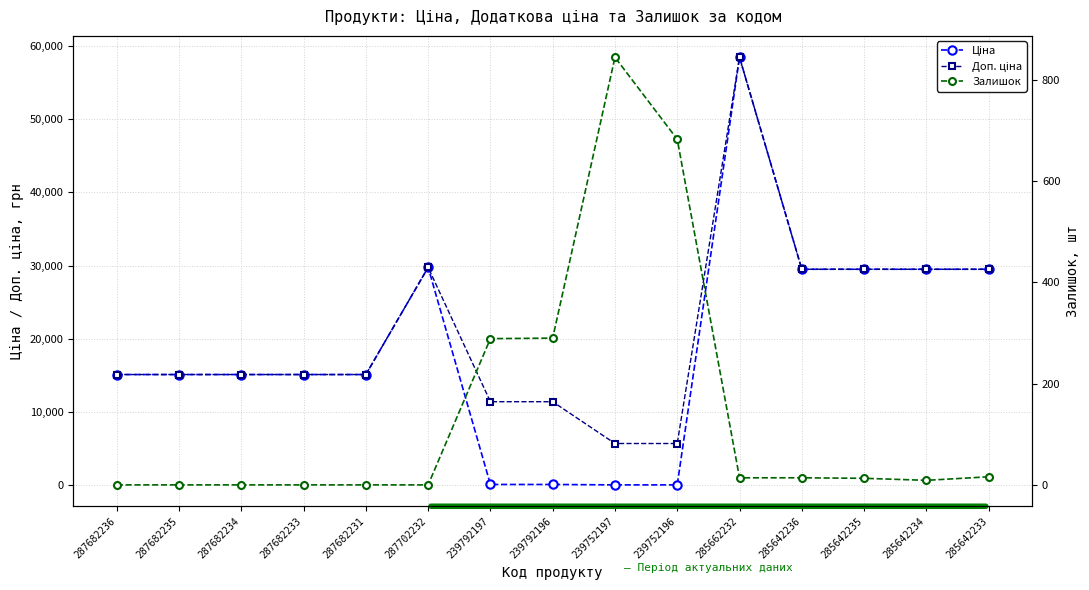

Is it true that Залишок equals 0.0 at 287682233?

True